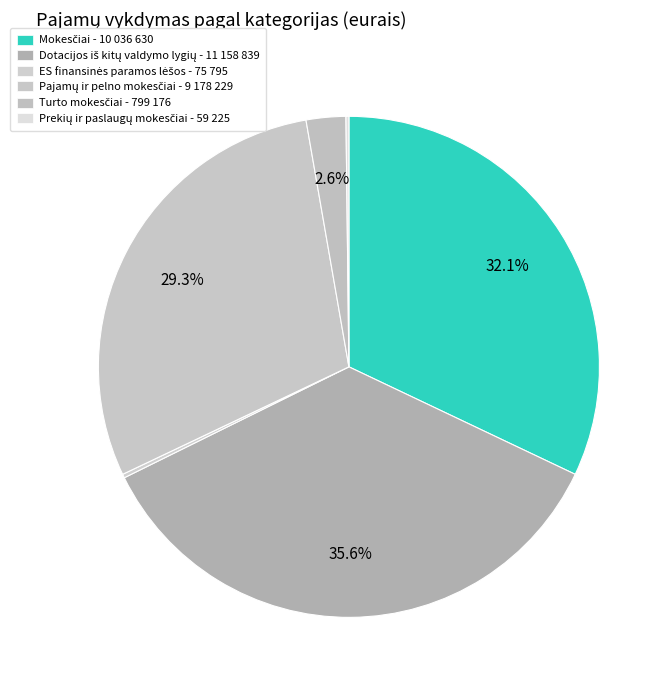

Which slice is the largest?

Dotacijos iš kitų valdymo lygių